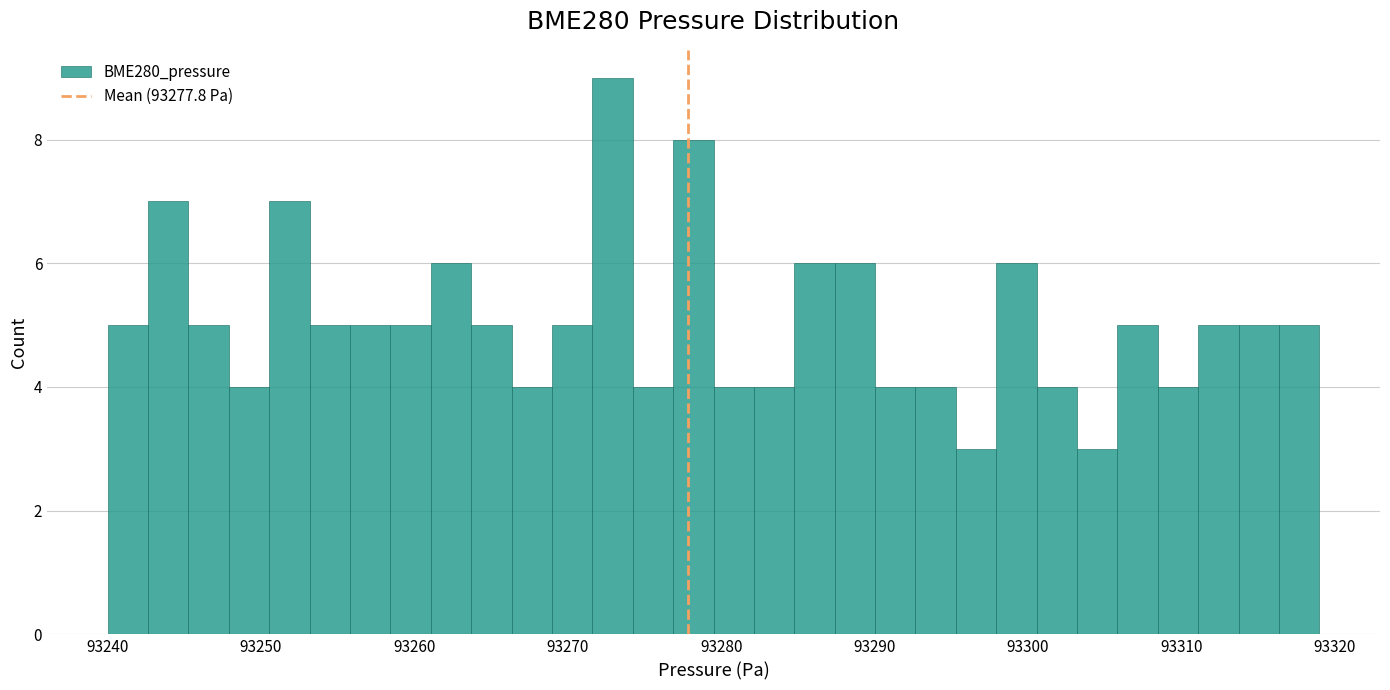

Around what value on the x-axis is the tallest bar? Give the approximate position of its centre, as read against the axis.

93273